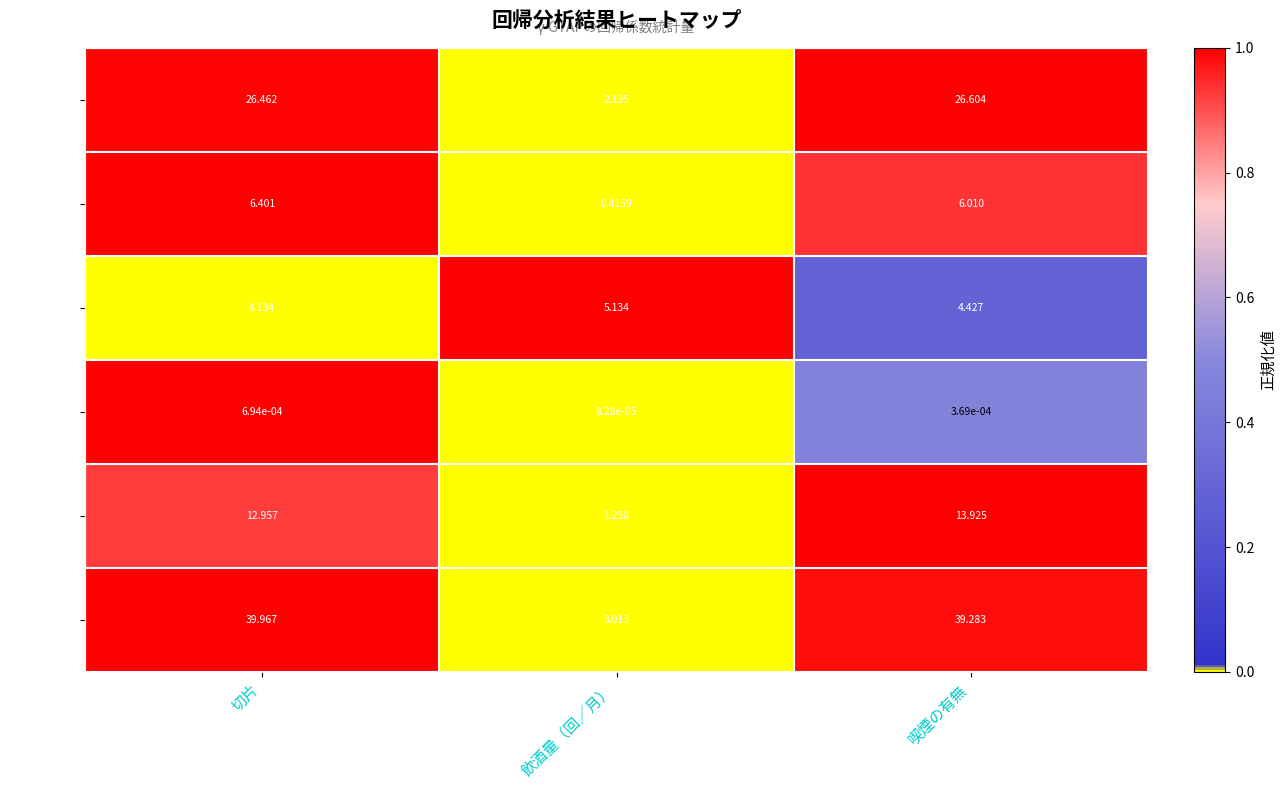

Is the value of 係数 at 飲酒量（回／月） greater than the value of 上限 95% at 喫煙の有無?

No